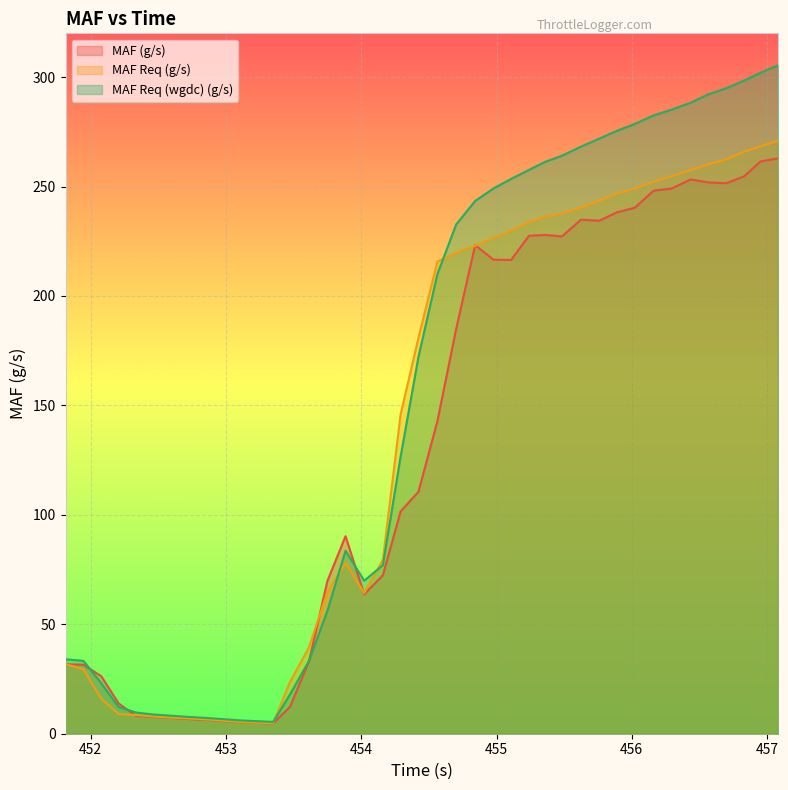

Which series has the widest spread of values?

MAF Req (wgdc) (g/s)